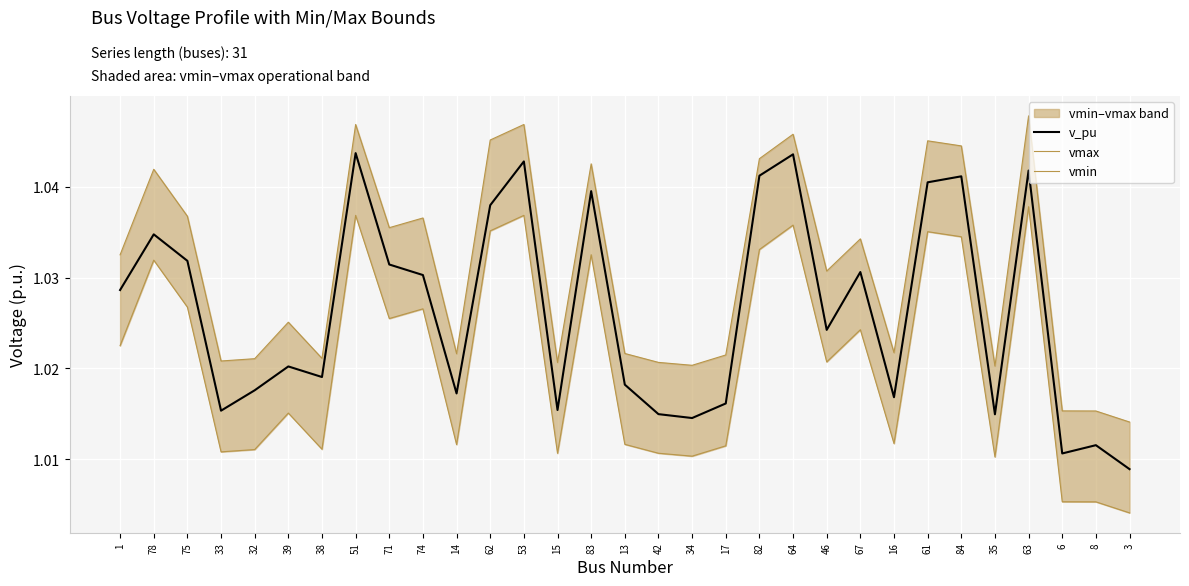

At which label does vmax reach its peak?

63